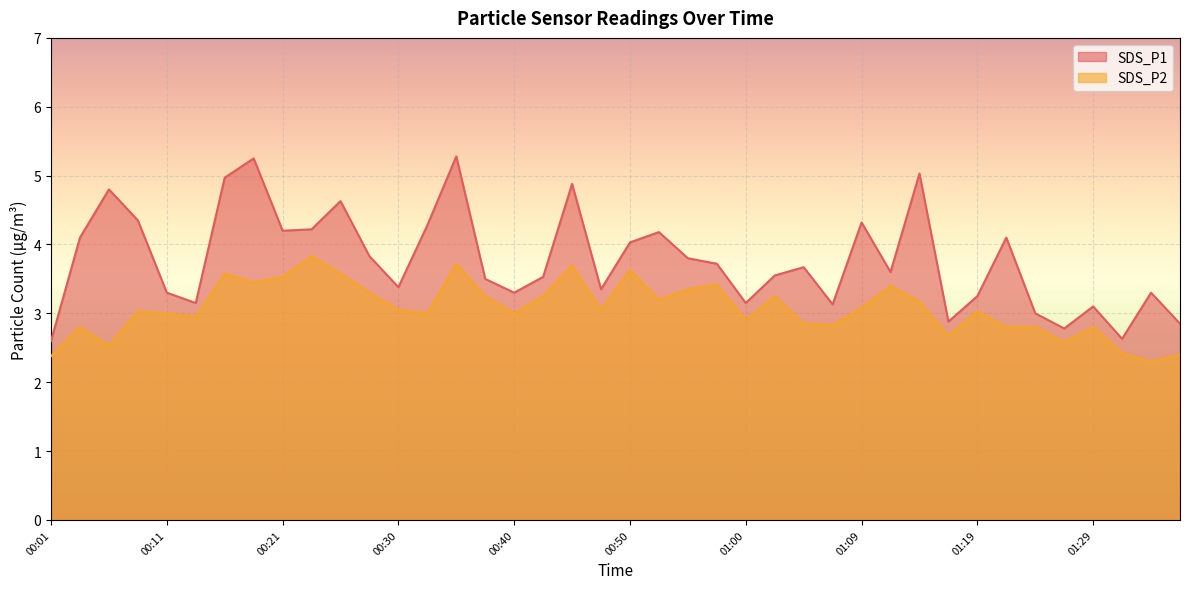

Reading left to right, transcribe all the data shown in this chart.

SDS_P1: 2.6	4.1	4.8	4.3	3.3	3.1	5.0	5.2	4.2	4.2	4.6	3.8	3.4	4.3	5.3	3.5	3.3	3.5	4.9	3.4	4.0	4.2	3.8	3.7	3.1	3.5	3.7	3.1	4.3	3.6	5.0	2.9	3.2	4.1	3.0	2.8	3.1	2.6	3.3	2.9
SDS_P2: 2.4	2.8	2.5	3.0	3.0	3.0	3.6	3.5	3.5	3.8	3.6	3.3	3.0	3.0	3.7	3.2	3.0	3.2	3.7	3.0	3.6	3.2	3.4	3.4	2.9	3.2	2.9	2.8	3.1	3.4	3.2	2.7	3.0	2.8	2.8	2.6	2.8	2.4	2.3	2.4